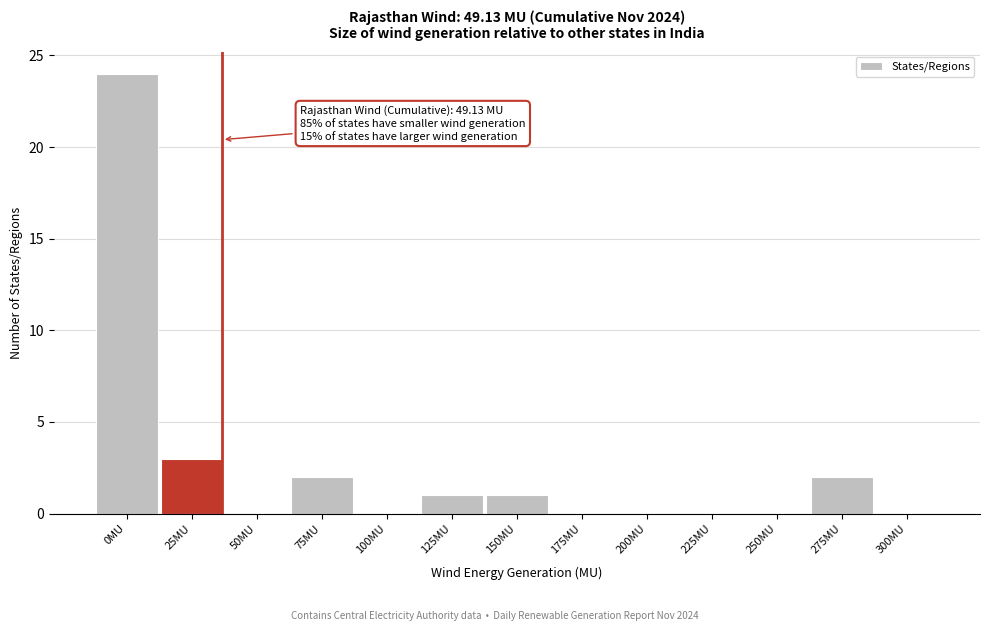

Reading right to left, extract all data points from this chart.

300MU=0	275MU=2	250MU=0	225MU=0	200MU=0	175MU=0	150MU=1	125MU=1	100MU=0	75MU=2	50MU=0	25MU=3	0MU=24